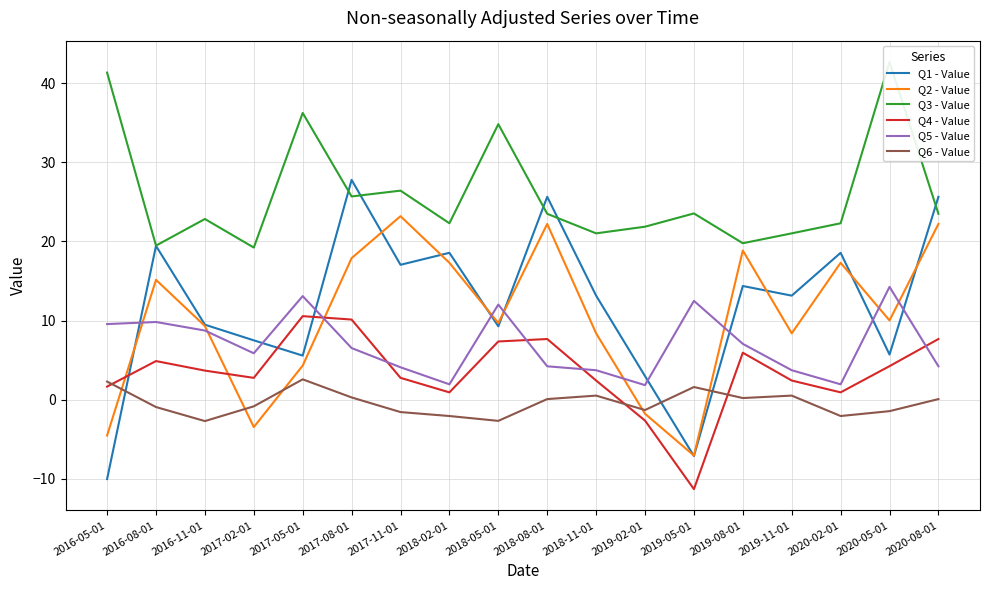

In Q3 - Value, how many points are lower than both neighbors (excluding endpoints)?

6